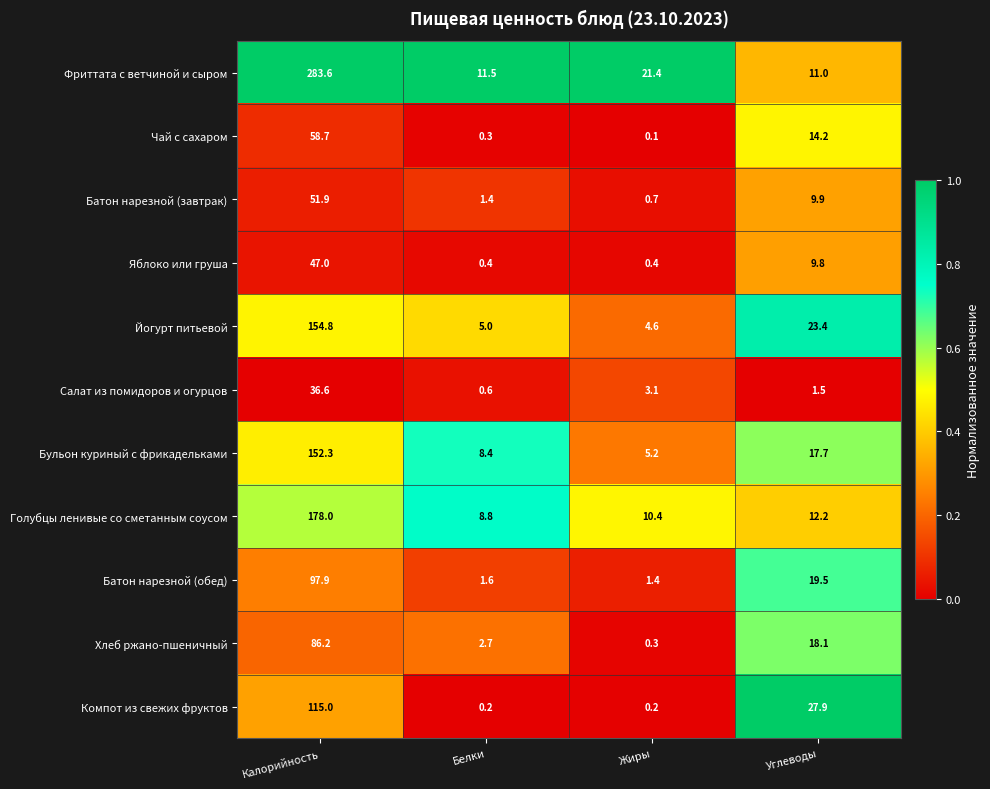

What is the greatest value displayed?

283.6